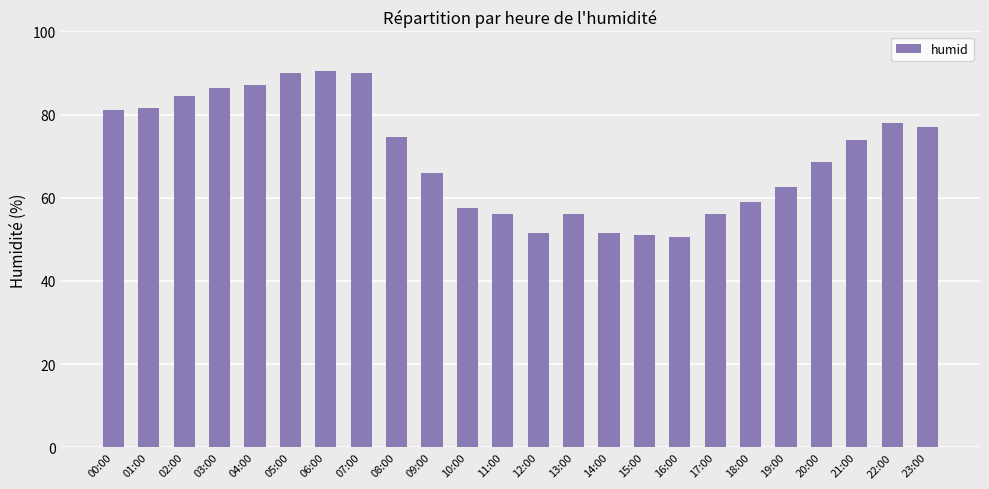

The value at 23:00 is 77.0. True or false?

True